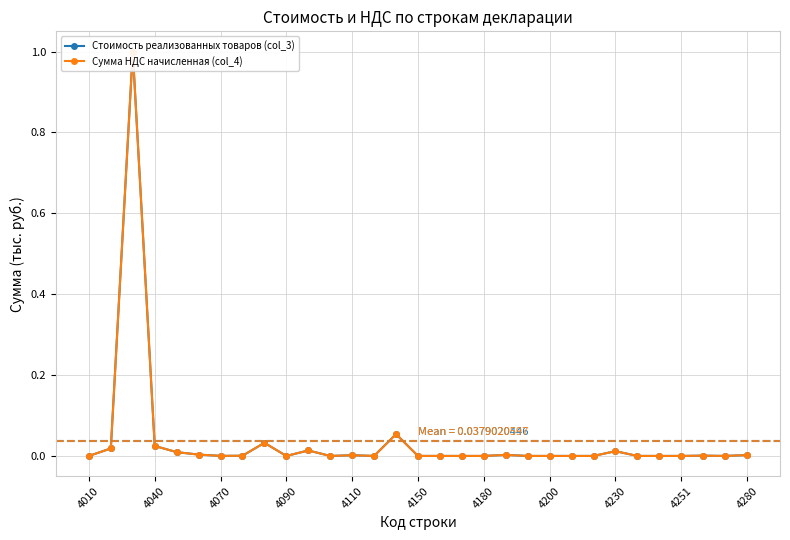

The value of Сумма НДС начисленная (col_4) at 4180 is 0.7. True or false?

False